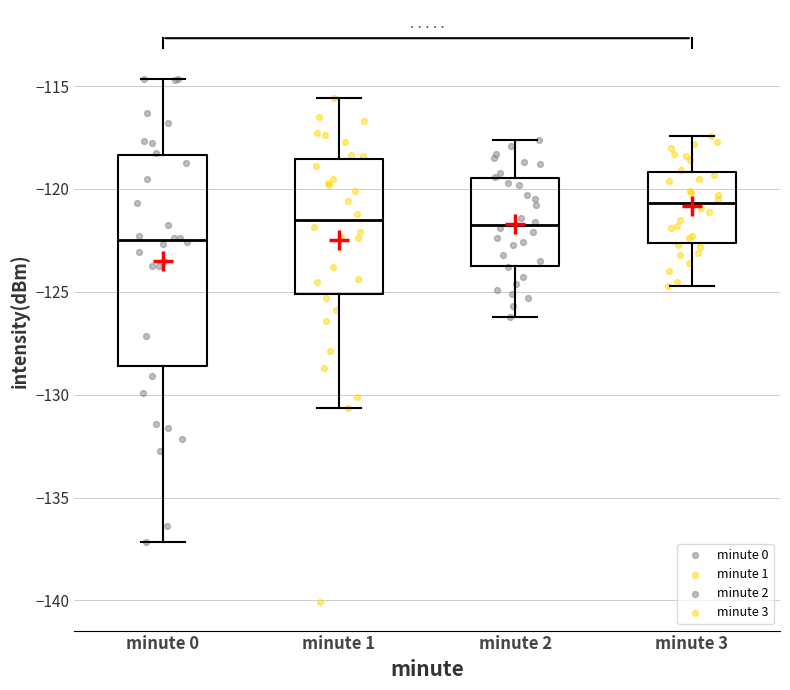

Reading left to right, read every box against the y-axis: the position of its median line, the range the box covers, and the ends of its whiskers. The values are not printed on the chart, so give them approximately, as read against the axis.

minute 0: median -122.5, box -128.5 to -118.5, whiskers -137.0 to -114.5
minute 1: median -121.5, box -125.0 to -118.5, whiskers -130.5 to -115.5
minute 2: median -121.5, box -123.5 to -119.5, whiskers -126.0 to -117.5
minute 3: median -120.5, box -122.5 to -119.0, whiskers -124.5 to -117.5